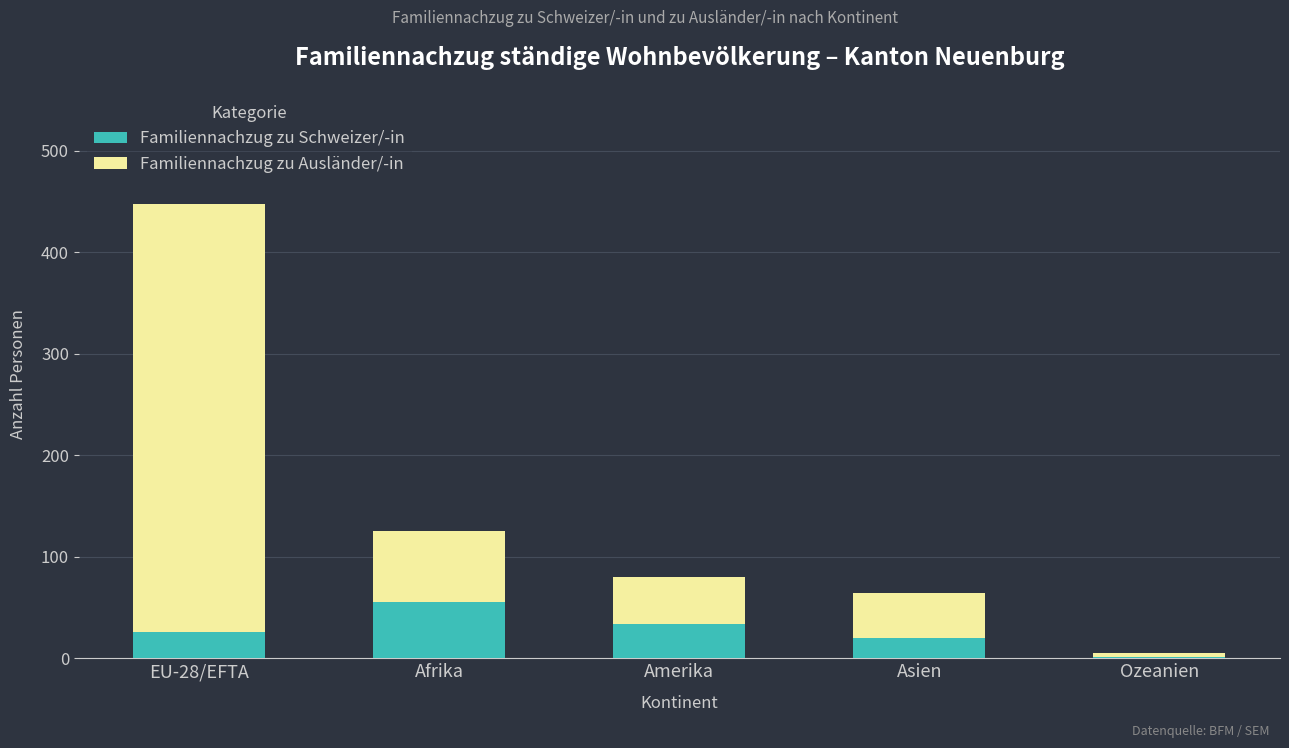

At which category is the sum across all series the highest?

EU-28/EFTA